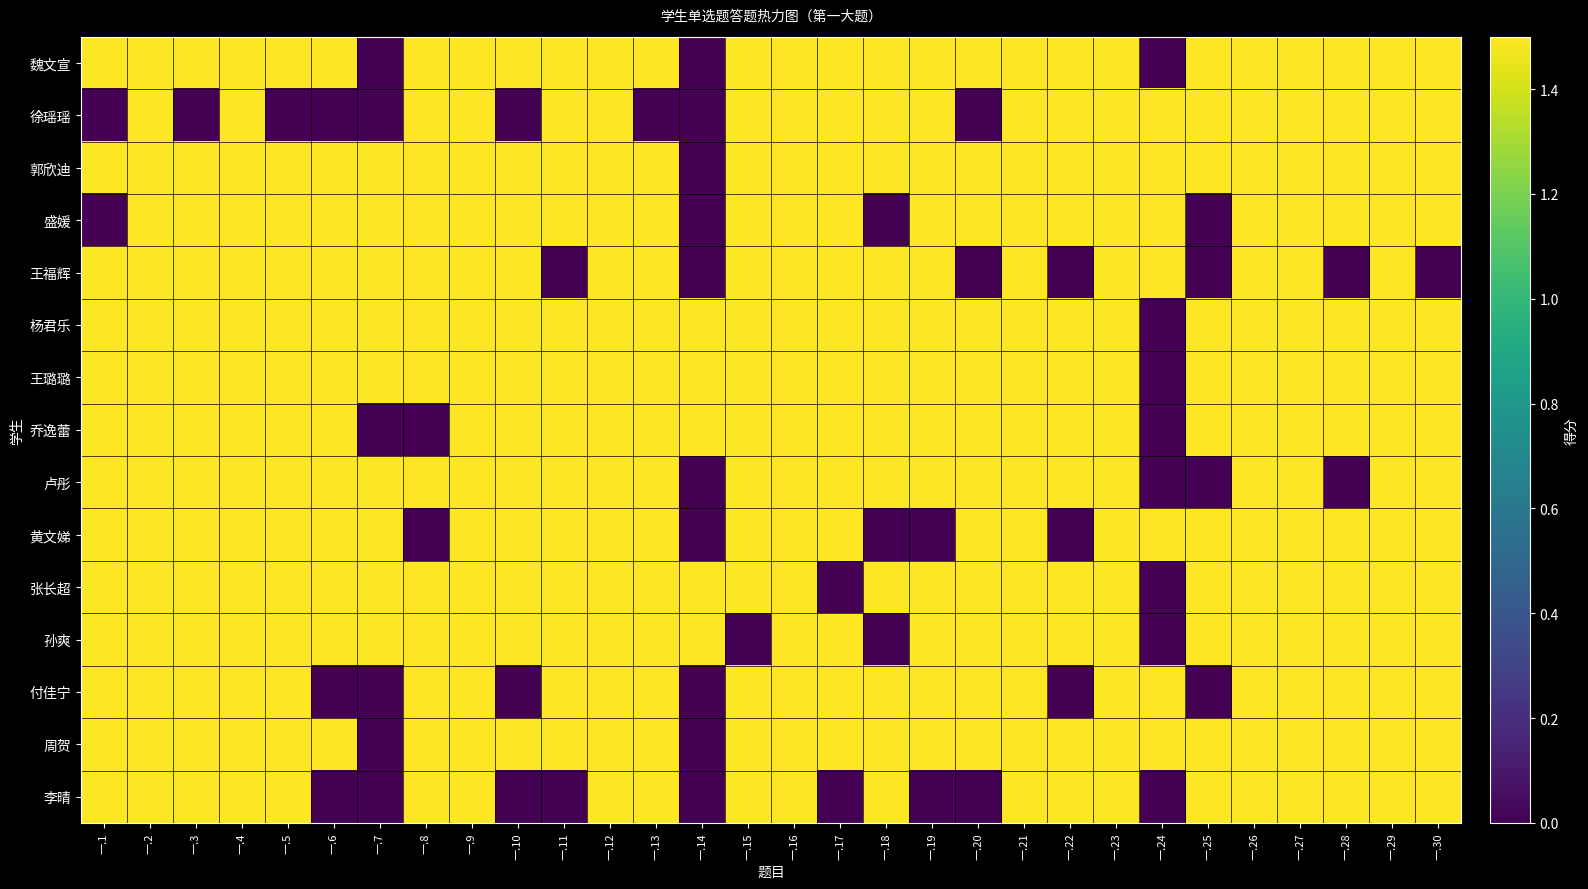

Reading left to right, extract all data points from this chart.

魏文宣: 一.1=1.5	一.2=1.5	一.3=1.5	一.4=1.5	一.5=1.5	一.6=1.5	一.7=0.0	一.8=1.5	一.9=1.5	一.10=1.5	一.11=1.5	一.12=1.5	一.13=1.5	一.14=0.0	一.15=1.5	一.16=1.5	一.17=1.5	一.18=1.5	一.19=1.5	一.20=1.5	一.21=1.5	一.22=1.5	一.23=1.5	一.24=0.0	一.25=1.5	一.26=1.5	一.27=1.5	一.28=1.5	一.29=1.5	一.30=1.5
徐瑶瑶: 一.1=0.0	一.2=1.5	一.3=0.0	一.4=1.5	一.5=0.0	一.6=0.0	一.7=0.0	一.8=1.5	一.9=1.5	一.10=0.0	一.11=1.5	一.12=1.5	一.13=0.0	一.14=0.0	一.15=1.5	一.16=1.5	一.17=1.5	一.18=1.5	一.19=1.5	一.20=0.0	一.21=1.5	一.22=1.5	一.23=1.5	一.24=1.5	一.25=1.5	一.26=1.5	一.27=1.5	一.28=1.5	一.29=1.5	一.30=1.5
郭欣迪: 一.1=1.5	一.2=1.5	一.3=1.5	一.4=1.5	一.5=1.5	一.6=1.5	一.7=1.5	一.8=1.5	一.9=1.5	一.10=1.5	一.11=1.5	一.12=1.5	一.13=1.5	一.14=0.0	一.15=1.5	一.16=1.5	一.17=1.5	一.18=1.5	一.19=1.5	一.20=1.5	一.21=1.5	一.22=1.5	一.23=1.5	一.24=1.5	一.25=1.5	一.26=1.5	一.27=1.5	一.28=1.5	一.29=1.5	一.30=1.5
盛媛: 一.1=0.0	一.2=1.5	一.3=1.5	一.4=1.5	一.5=1.5	一.6=1.5	一.7=1.5	一.8=1.5	一.9=1.5	一.10=1.5	一.11=1.5	一.12=1.5	一.13=1.5	一.14=0.0	一.15=1.5	一.16=1.5	一.17=1.5	一.18=0.0	一.19=1.5	一.20=1.5	一.21=1.5	一.22=1.5	一.23=1.5	一.24=1.5	一.25=0.0	一.26=1.5	一.27=1.5	一.28=1.5	一.29=1.5	一.30=1.5
王福辉: 一.1=1.5	一.2=1.5	一.3=1.5	一.4=1.5	一.5=1.5	一.6=1.5	一.7=1.5	一.8=1.5	一.9=1.5	一.10=1.5	一.11=0.0	一.12=1.5	一.13=1.5	一.14=0.0	一.15=1.5	一.16=1.5	一.17=1.5	一.18=1.5	一.19=1.5	一.20=0.0	一.21=1.5	一.22=0.0	一.23=1.5	一.24=1.5	一.25=0.0	一.26=1.5	一.27=1.5	一.28=0.0	一.29=1.5	一.30=0.0
杨君乐: 一.1=1.5	一.2=1.5	一.3=1.5	一.4=1.5	一.5=1.5	一.6=1.5	一.7=1.5	一.8=1.5	一.9=1.5	一.10=1.5	一.11=1.5	一.12=1.5	一.13=1.5	一.14=1.5	一.15=1.5	一.16=1.5	一.17=1.5	一.18=1.5	一.19=1.5	一.20=1.5	一.21=1.5	一.22=1.5	一.23=1.5	一.24=0.0	一.25=1.5	一.26=1.5	一.27=1.5	一.28=1.5	一.29=1.5	一.30=1.5
王璐璐: 一.1=1.5	一.2=1.5	一.3=1.5	一.4=1.5	一.5=1.5	一.6=1.5	一.7=1.5	一.8=1.5	一.9=1.5	一.10=1.5	一.11=1.5	一.12=1.5	一.13=1.5	一.14=1.5	一.15=1.5	一.16=1.5	一.17=1.5	一.18=1.5	一.19=1.5	一.20=1.5	一.21=1.5	一.22=1.5	一.23=1.5	一.24=0.0	一.25=1.5	一.26=1.5	一.27=1.5	一.28=1.5	一.29=1.5	一.30=1.5
乔逸蕾: 一.1=1.5	一.2=1.5	一.3=1.5	一.4=1.5	一.5=1.5	一.6=1.5	一.7=0.0	一.8=0.0	一.9=1.5	一.10=1.5	一.11=1.5	一.12=1.5	一.13=1.5	一.14=1.5	一.15=1.5	一.16=1.5	一.17=1.5	一.18=1.5	一.19=1.5	一.20=1.5	一.21=1.5	一.22=1.5	一.23=1.5	一.24=0.0	一.25=1.5	一.26=1.5	一.27=1.5	一.28=1.5	一.29=1.5	一.30=1.5
卢彤: 一.1=1.5	一.2=1.5	一.3=1.5	一.4=1.5	一.5=1.5	一.6=1.5	一.7=1.5	一.8=1.5	一.9=1.5	一.10=1.5	一.11=1.5	一.12=1.5	一.13=1.5	一.14=0.0	一.15=1.5	一.16=1.5	一.17=1.5	一.18=1.5	一.19=1.5	一.20=1.5	一.21=1.5	一.22=1.5	一.23=1.5	一.24=0.0	一.25=0.0	一.26=1.5	一.27=1.5	一.28=0.0	一.29=1.5	一.30=1.5
黄文娣: 一.1=1.5	一.2=1.5	一.3=1.5	一.4=1.5	一.5=1.5	一.6=1.5	一.7=1.5	一.8=0.0	一.9=1.5	一.10=1.5	一.11=1.5	一.12=1.5	一.13=1.5	一.14=0.0	一.15=1.5	一.16=1.5	一.17=1.5	一.18=0.0	一.19=0.0	一.20=1.5	一.21=1.5	一.22=0.0	一.23=1.5	一.24=1.5	一.25=1.5	一.26=1.5	一.27=1.5	一.28=1.5	一.29=1.5	一.30=1.5
张长超: 一.1=1.5	一.2=1.5	一.3=1.5	一.4=1.5	一.5=1.5	一.6=1.5	一.7=1.5	一.8=1.5	一.9=1.5	一.10=1.5	一.11=1.5	一.12=1.5	一.13=1.5	一.14=1.5	一.15=1.5	一.16=1.5	一.17=0.0	一.18=1.5	一.19=1.5	一.20=1.5	一.21=1.5	一.22=1.5	一.23=1.5	一.24=0.0	一.25=1.5	一.26=1.5	一.27=1.5	一.28=1.5	一.29=1.5	一.30=1.5
孙爽: 一.1=1.5	一.2=1.5	一.3=1.5	一.4=1.5	一.5=1.5	一.6=1.5	一.7=1.5	一.8=1.5	一.9=1.5	一.10=1.5	一.11=1.5	一.12=1.5	一.13=1.5	一.14=1.5	一.15=0.0	一.16=1.5	一.17=1.5	一.18=0.0	一.19=1.5	一.20=1.5	一.21=1.5	一.22=1.5	一.23=1.5	一.24=0.0	一.25=1.5	一.26=1.5	一.27=1.5	一.28=1.5	一.29=1.5	一.30=1.5
付佳宁: 一.1=1.5	一.2=1.5	一.3=1.5	一.4=1.5	一.5=1.5	一.6=0.0	一.7=0.0	一.8=1.5	一.9=1.5	一.10=0.0	一.11=1.5	一.12=1.5	一.13=1.5	一.14=0.0	一.15=1.5	一.16=1.5	一.17=1.5	一.18=1.5	一.19=1.5	一.20=1.5	一.21=1.5	一.22=0.0	一.23=1.5	一.24=1.5	一.25=0.0	一.26=1.5	一.27=1.5	一.28=1.5	一.29=1.5	一.30=1.5
周贺: 一.1=1.5	一.2=1.5	一.3=1.5	一.4=1.5	一.5=1.5	一.6=1.5	一.7=0.0	一.8=1.5	一.9=1.5	一.10=1.5	一.11=1.5	一.12=1.5	一.13=1.5	一.14=0.0	一.15=1.5	一.16=1.5	一.17=1.5	一.18=1.5	一.19=1.5	一.20=1.5	一.21=1.5	一.22=1.5	一.23=1.5	一.24=1.5	一.25=1.5	一.26=1.5	一.27=1.5	一.28=1.5	一.29=1.5	一.30=1.5
李晴: 一.1=1.5	一.2=1.5	一.3=1.5	一.4=1.5	一.5=1.5	一.6=0.0	一.7=0.0	一.8=1.5	一.9=1.5	一.10=0.0	一.11=0.0	一.12=1.5	一.13=1.5	一.14=0.0	一.15=1.5	一.16=1.5	一.17=0.0	一.18=1.5	一.19=0.0	一.20=0.0	一.21=1.5	一.22=1.5	一.23=1.5	一.24=0.0	一.25=1.5	一.26=1.5	一.27=1.5	一.28=1.5	一.29=1.5	一.30=1.5